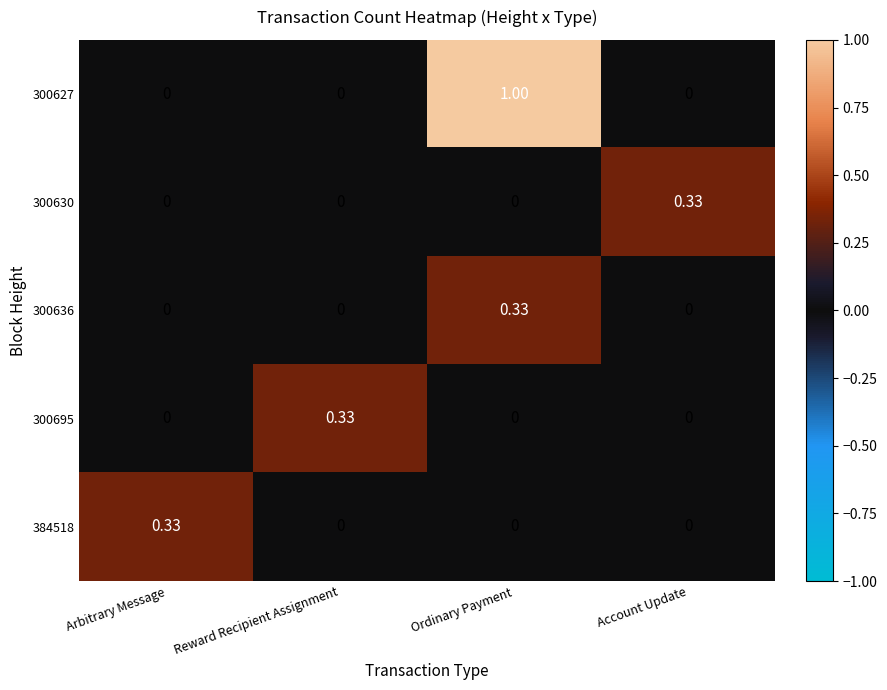

Which series changed the most between Arbitrary Message and Ordinary Payment?

300627